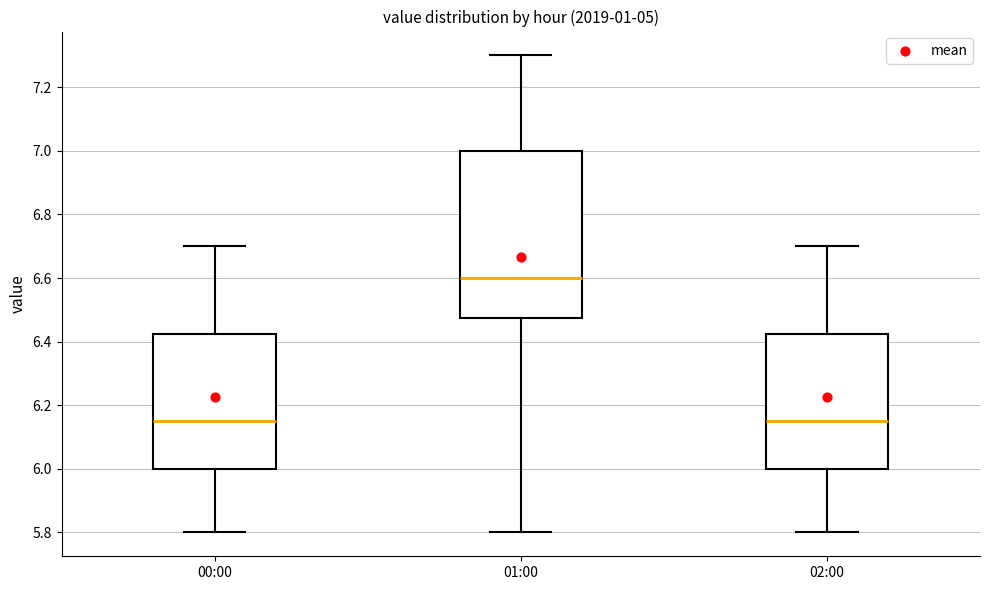

Reading left to right, read every box against the y-axis: the position of its median line, the range the box covers, and the ends of its whiskers. The values are not printed on the chart, so give them approximately, as read against the axis.

00:00: median 6.16, box 6.00 to 6.42, whiskers 5.80 to 6.70
01:00: median 6.60, box 6.48 to 7.00, whiskers 5.80 to 7.30
02:00: median 6.16, box 6.00 to 6.42, whiskers 5.80 to 6.70